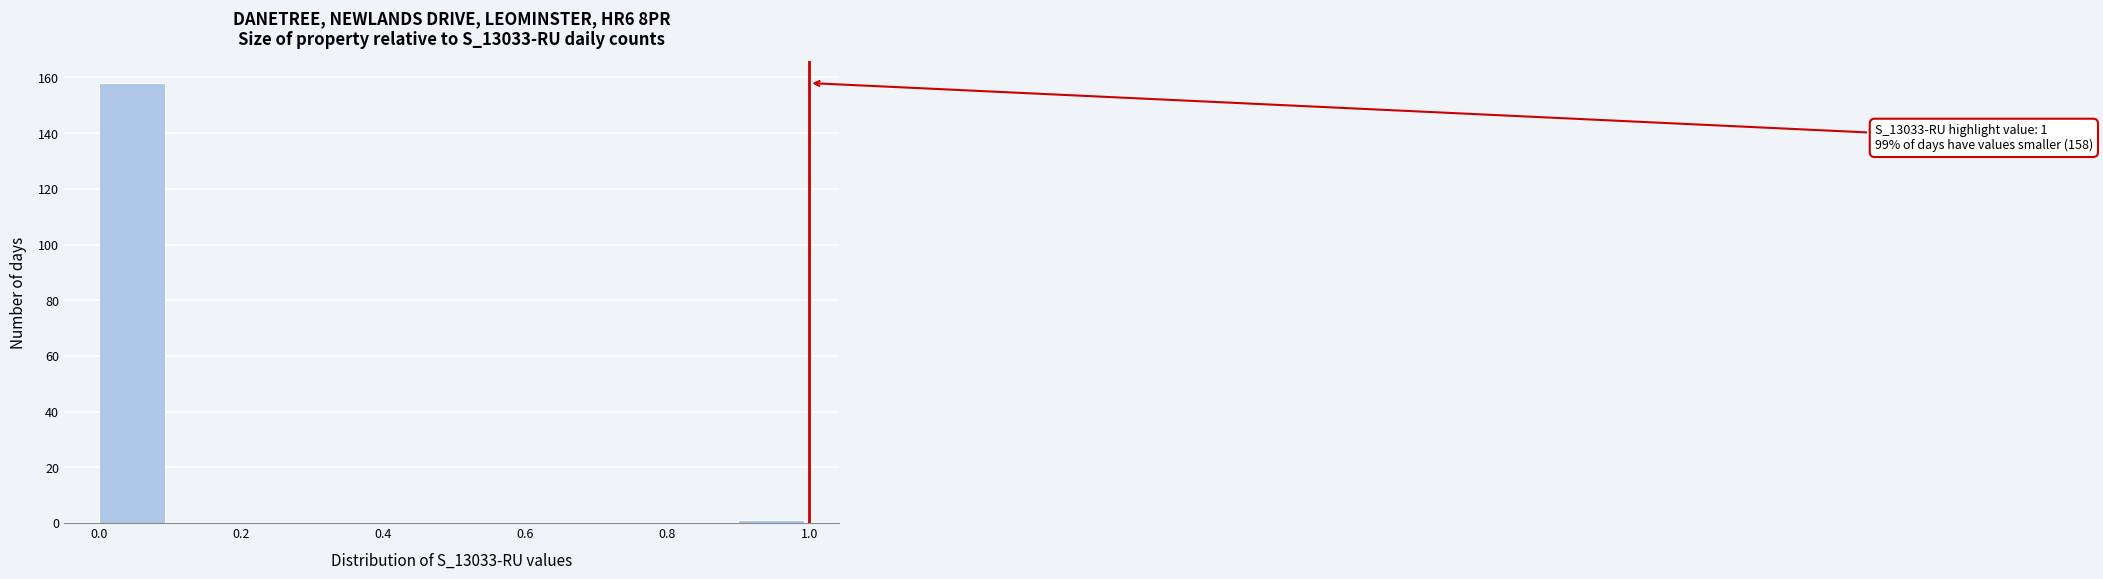

Over which range of the x-axis is the bar tallest?

0.0 to 0.1